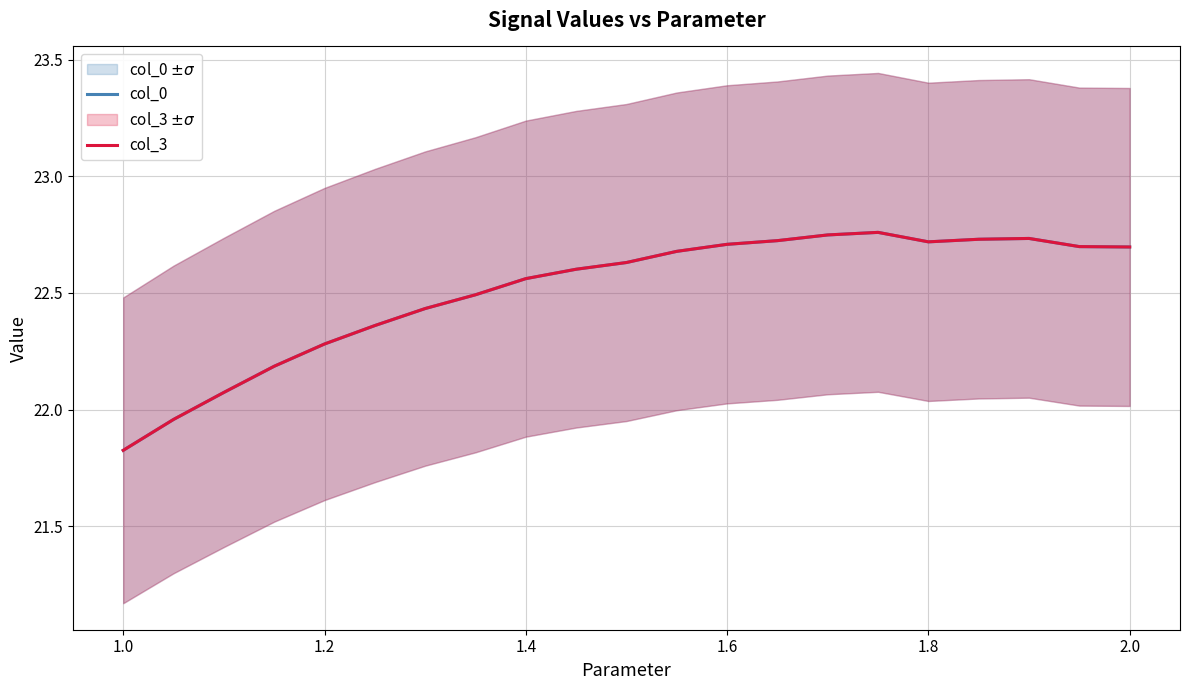

Which category has the lowest value in the col_3 series?

1.0